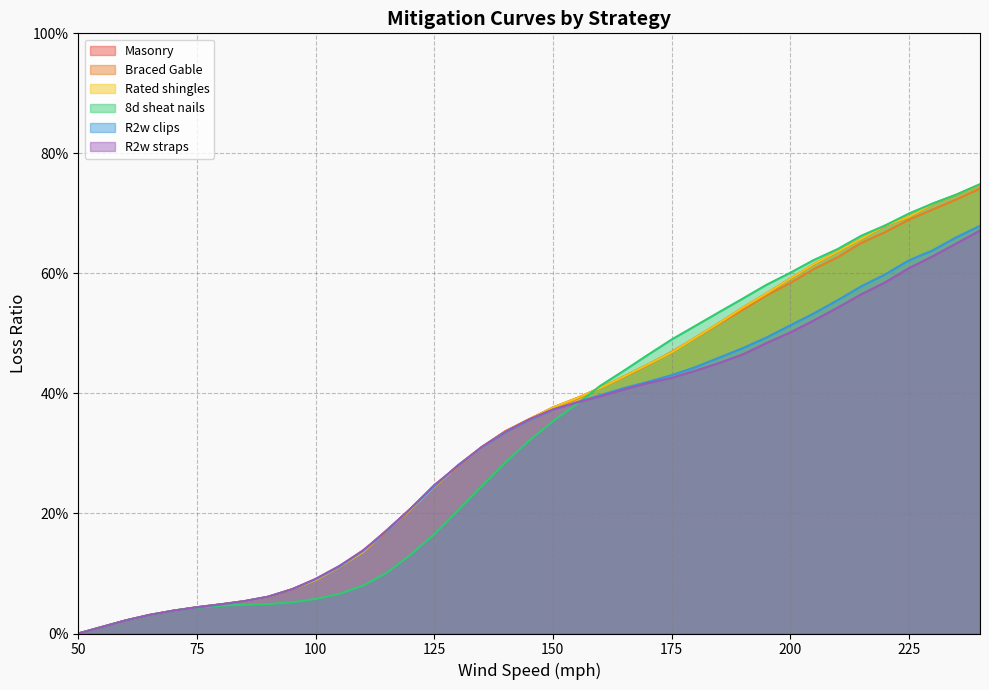

Which series has the widest spread of values?

8d sheat nails